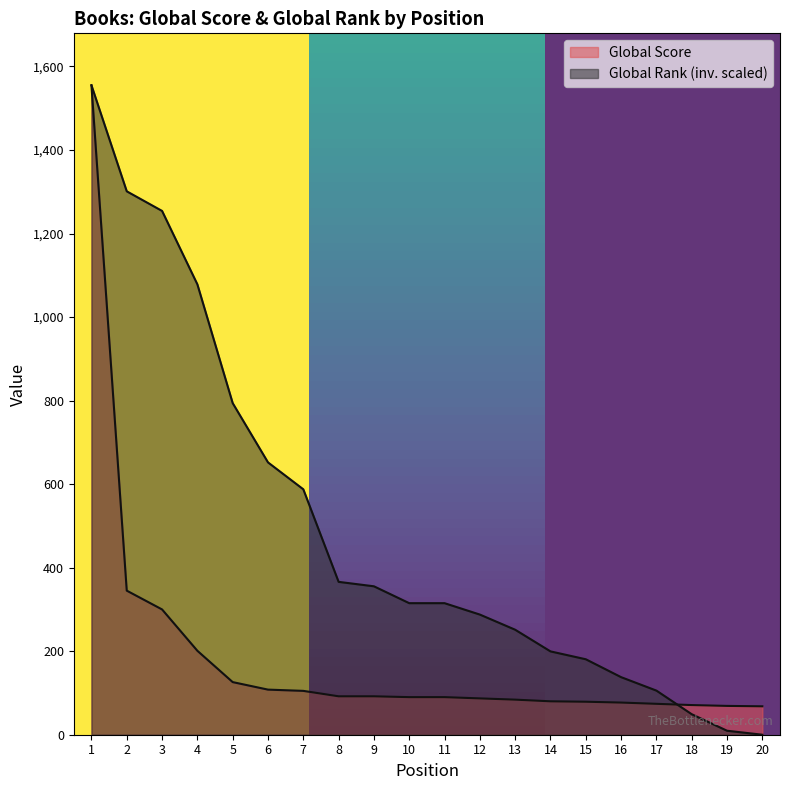

At which label does Global Score reach its peak?

1